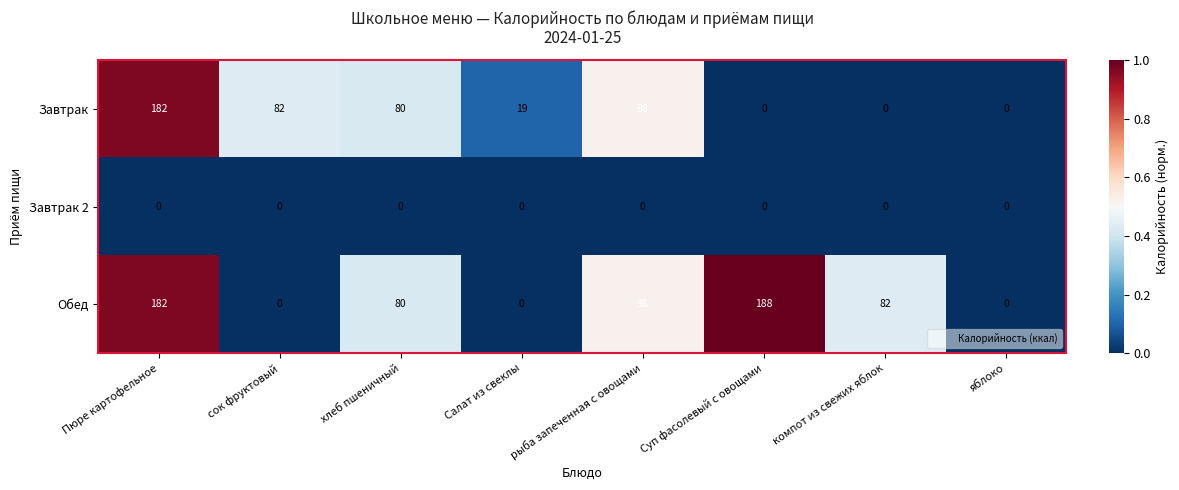

What is the greatest value displayed?

188